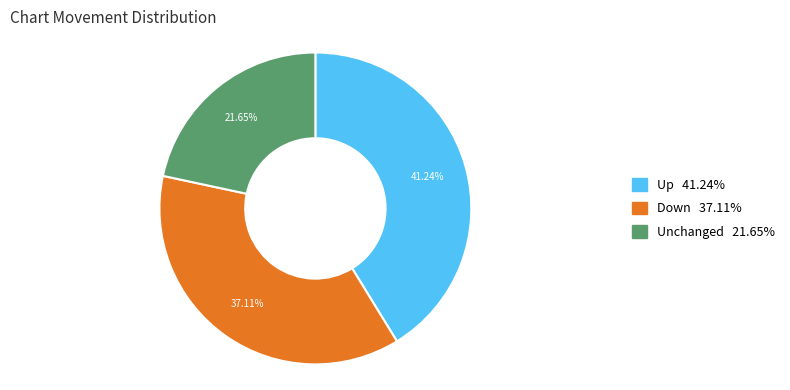

Is there a majority slice in this chart?

No